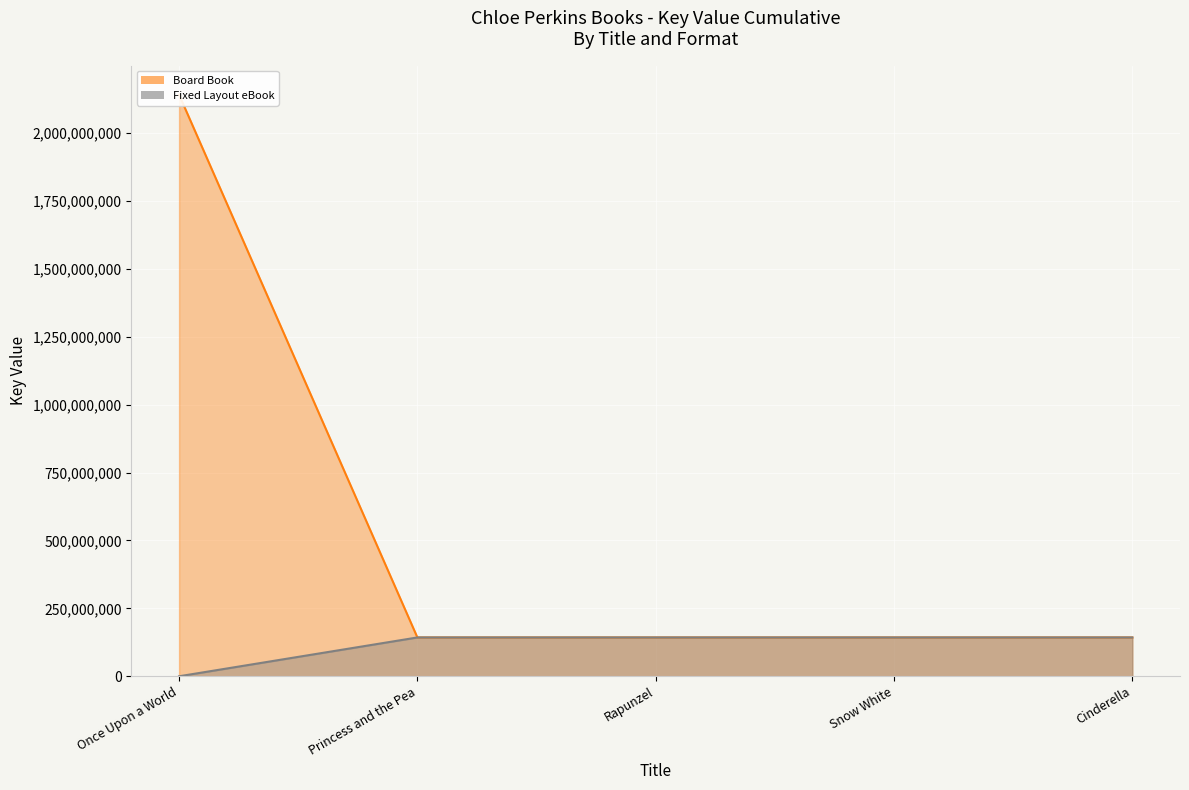

True or false: Fixed Layout eBook - line and Board Book - line intersect in this chart.

False